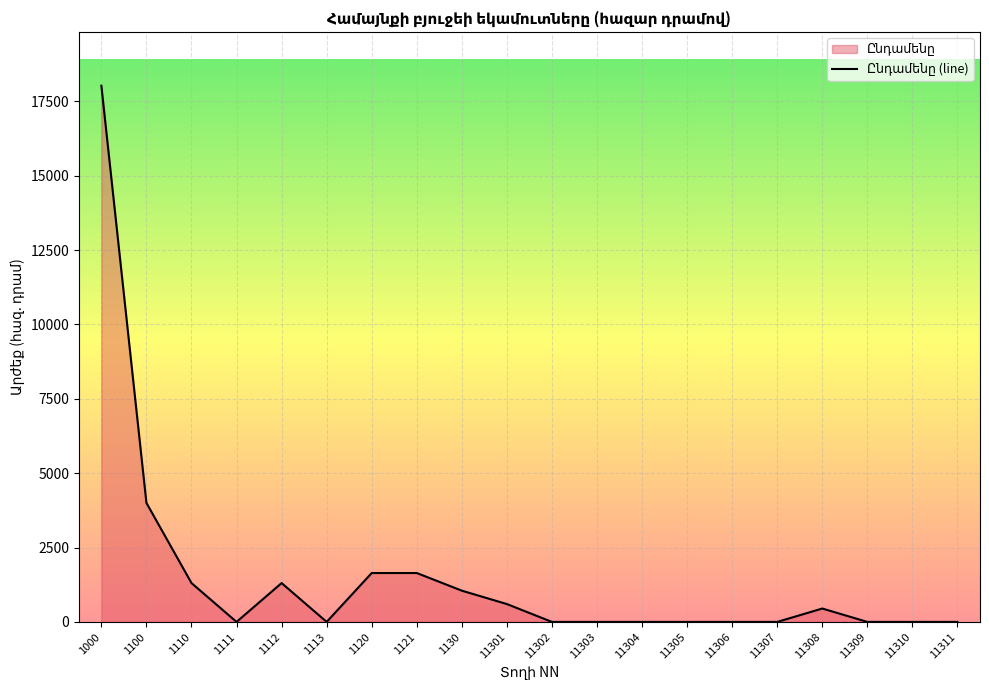

Reading left to right, transcribe all the data shown in this chart.

18025.5	4000.0	1306.0	0.0	1306.0	0.0	1643.9	1643.9	1050.0	600.0	0.0	0.0	0.0	0.0	0.0	0.0	450.0	0.0	0.0	0.0